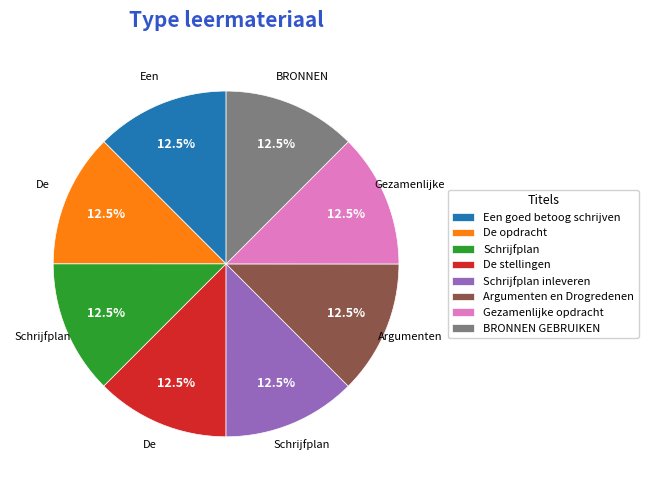

Count the number of slices in the pie.

8